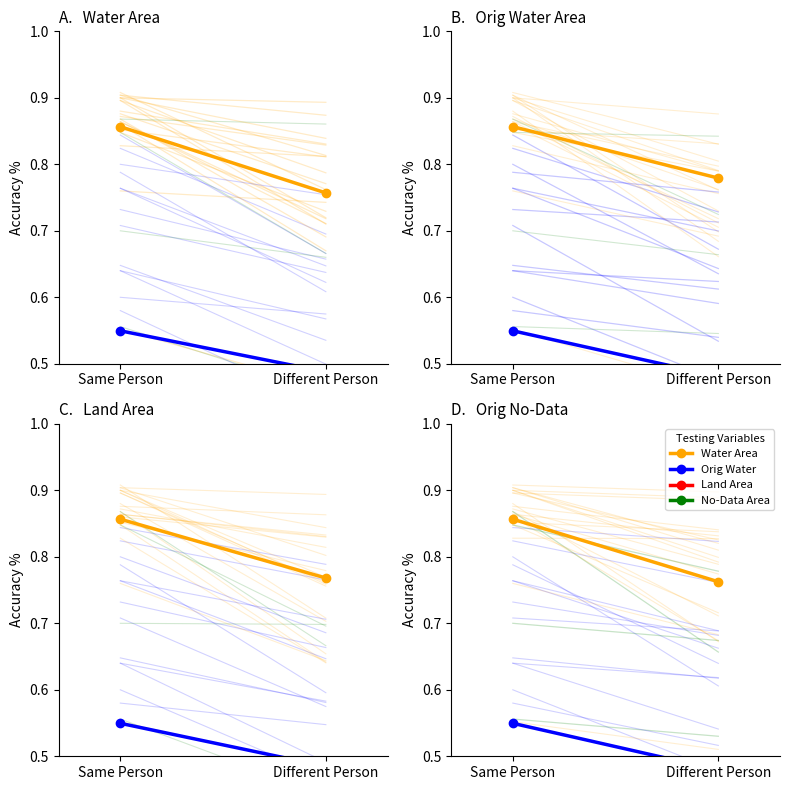

Which category has the highest value in the waterArea series?

Same Person